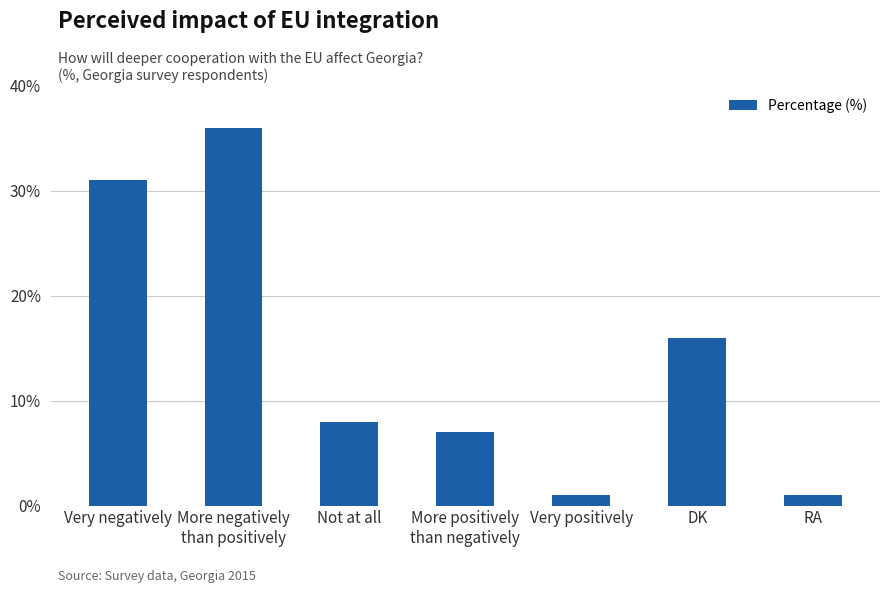

Where is the data nearest to the value 18?

DK